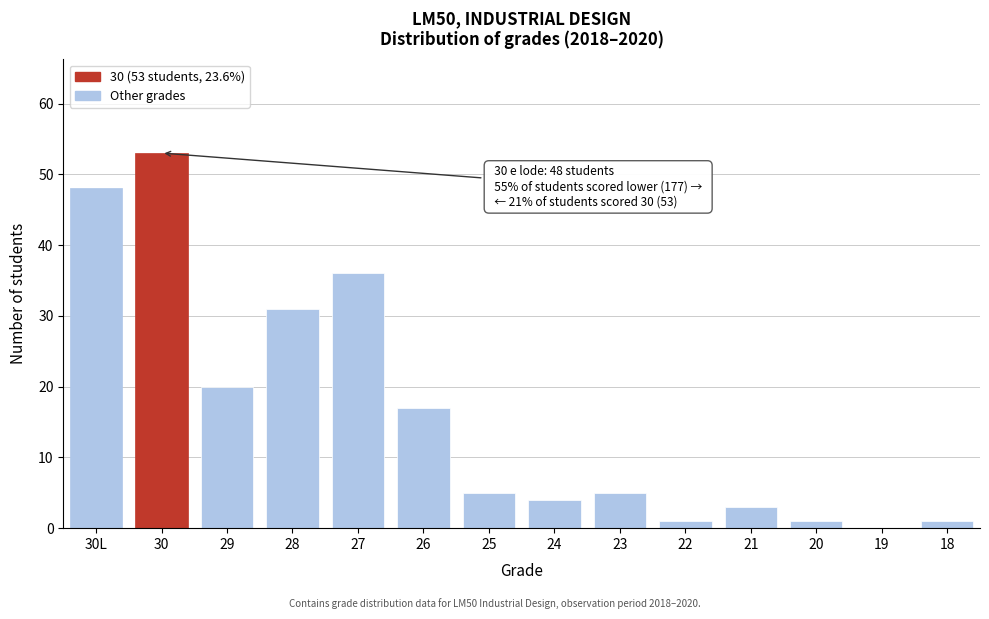

Reading left to right, transcribe all the data shown in this chart.

30L=48	30=53	29=20	28=31	27=36	26=17	25=5	24=4	23=5	22=1	21=3	20=1	19=0	18=1